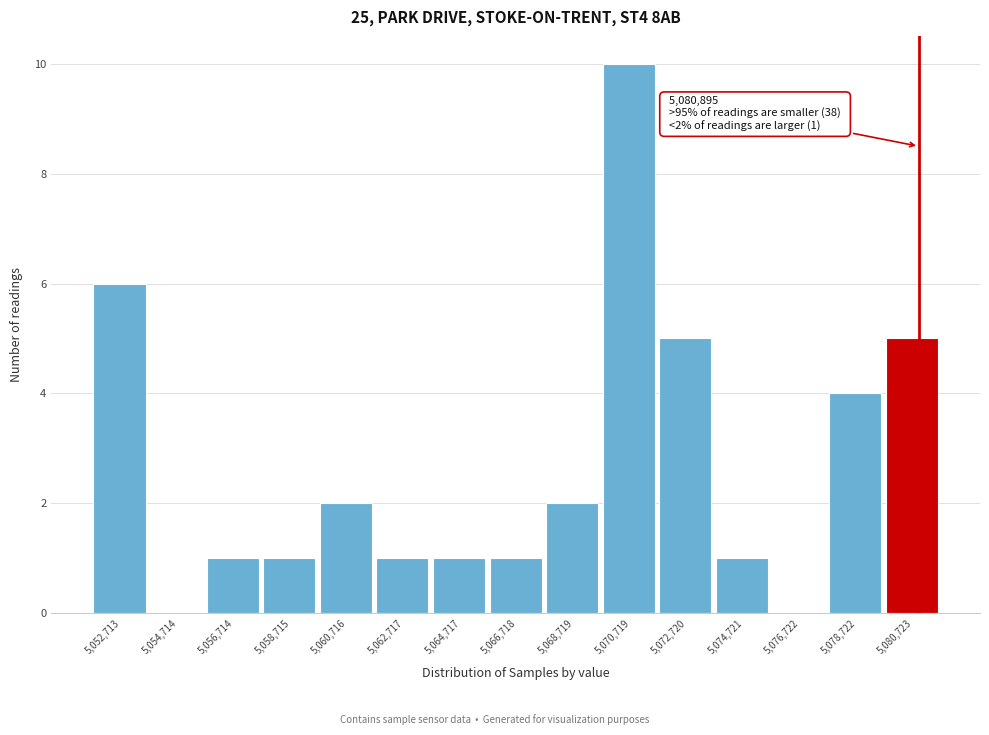

Over which range of the x-axis is the bar tallest?

5069500 to 5071500